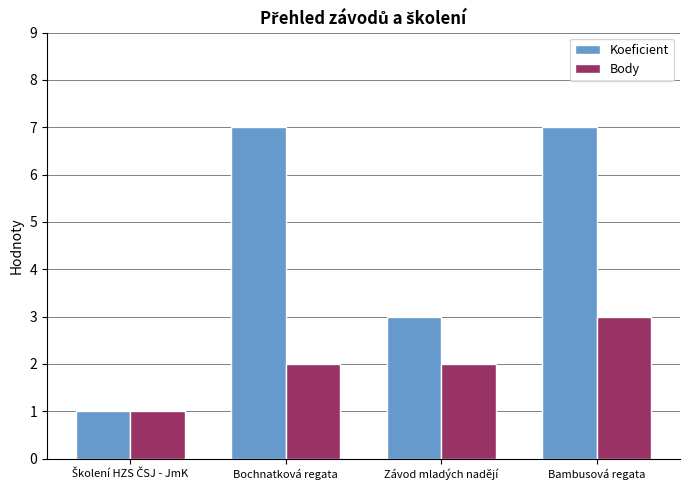

What is the difference between the maximum and second lowest values in the Koeficient series?

4